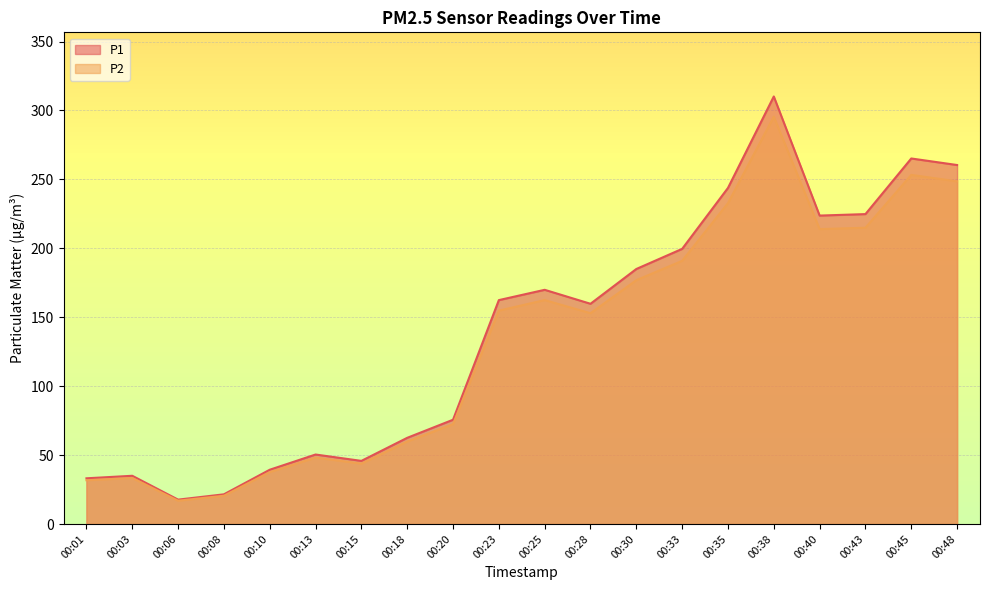

True or false: P1 and P2 cross at least once.

False